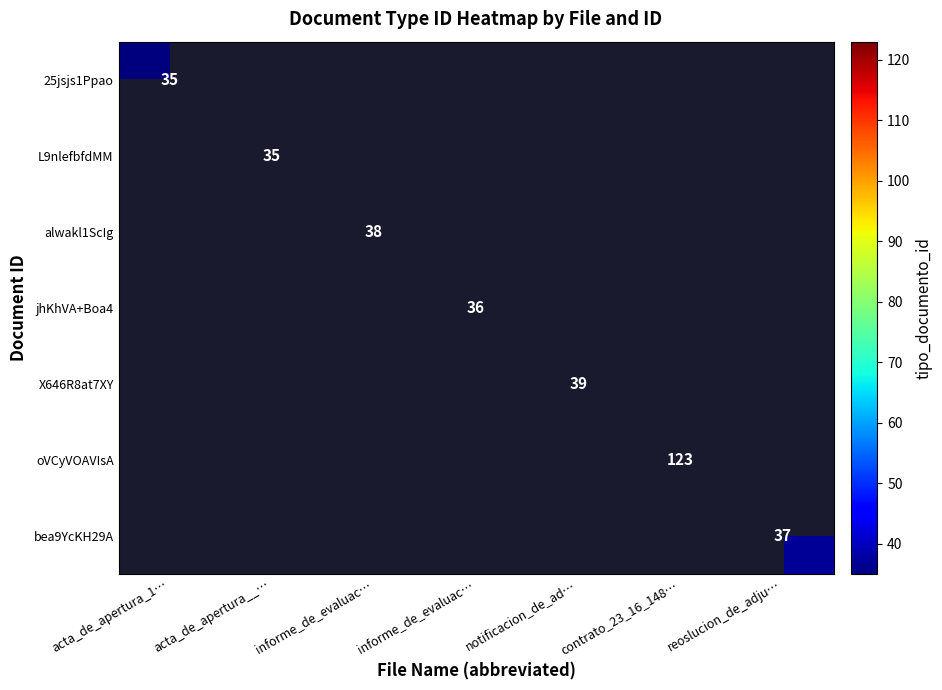

Rank the categories by oVCyVOAVIsA value from lowest to highest.

acta_de_apertura_1…, acta_de_apertura__…, informe_de_evaluac…, informe_de_evaluac…, notificacion_de_ad…, contrato_23_16_148…, reoslucion_de_adju…